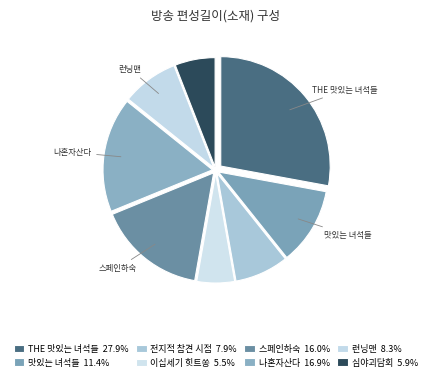

How many segments does this pie chart have?

8